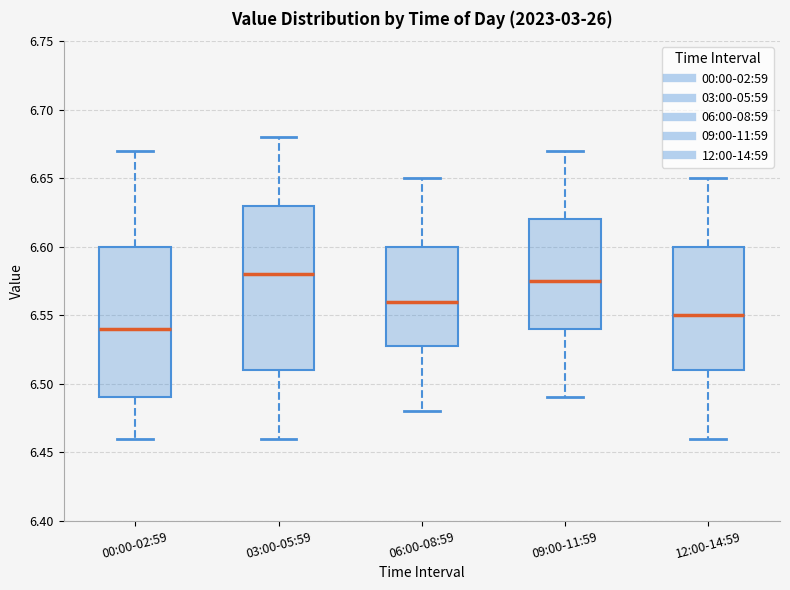

Reading left to right, read every box against the y-axis: the position of its median line, the range the box covers, and the ends of its whiskers. The values are not printed on the chart, so give them approximately, as read against the axis.

00:00-02:59: median 6.540, box 6.490 to 6.600, whiskers 6.460 to 6.670
03:00-05:59: median 6.580, box 6.510 to 6.630, whiskers 6.460 to 6.680
06:00-08:59: median 6.560, box 6.530 to 6.600, whiskers 6.480 to 6.650
09:00-11:59: median 6.575, box 6.540 to 6.620, whiskers 6.490 to 6.670
12:00-14:59: median 6.550, box 6.510 to 6.600, whiskers 6.460 to 6.650